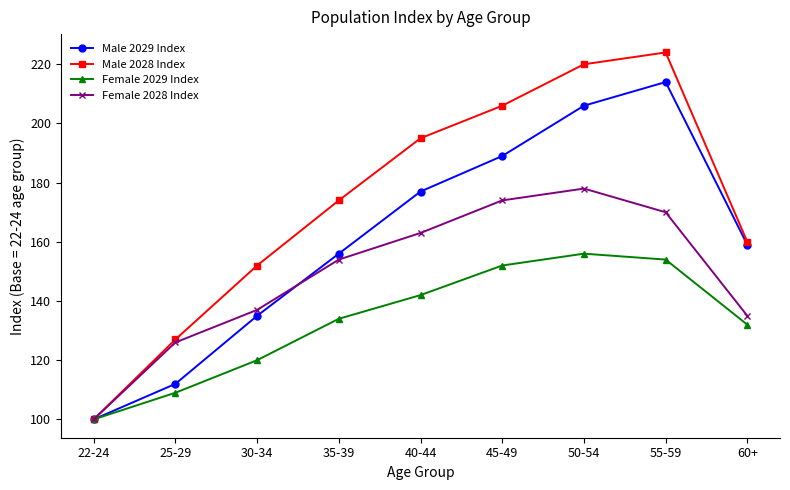

What is the average value of the Male 2028 Index series?

173